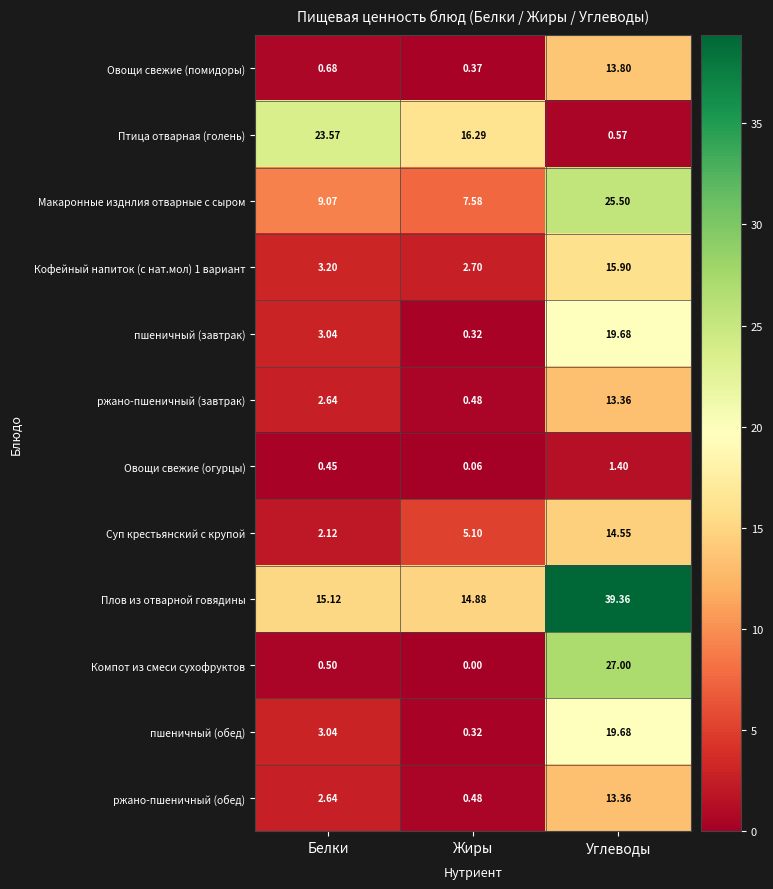

Which category has the highest value across all series?

Углеводы